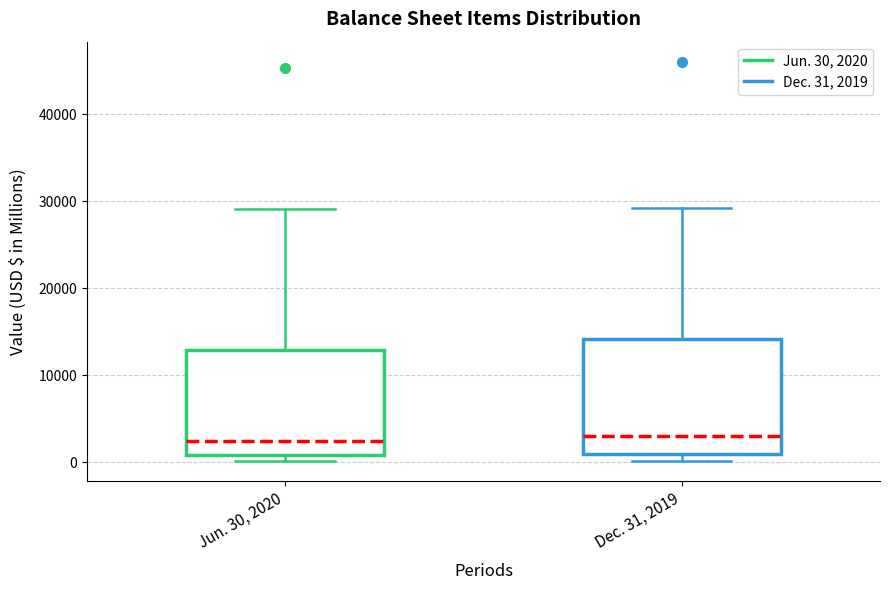

Comparing the boxes themselves (not the whiskers), which one is the tallest?

Dec. 31, 2019